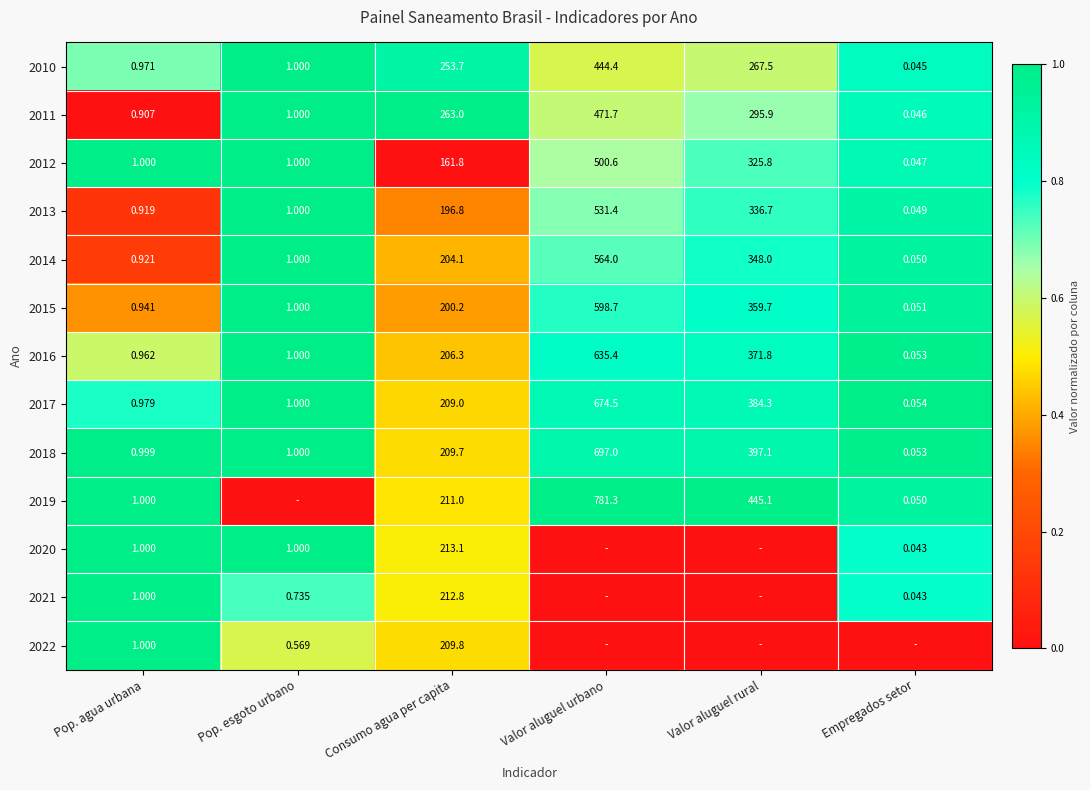

Is the value of 2010 at Valor aluguel rural greater than the value of 2014 at Valor aluguel rural?

No